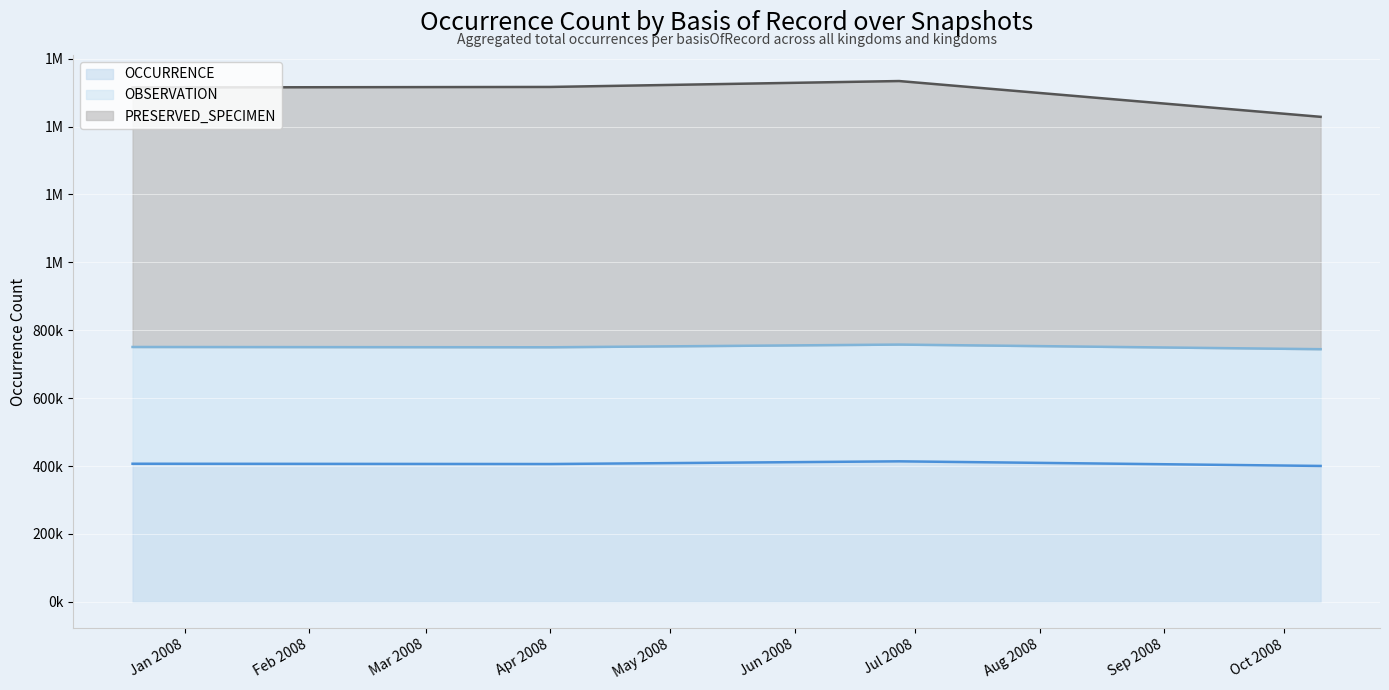

Which series has the widest spread of values?

PRESERVED_SPECIMEN (line)